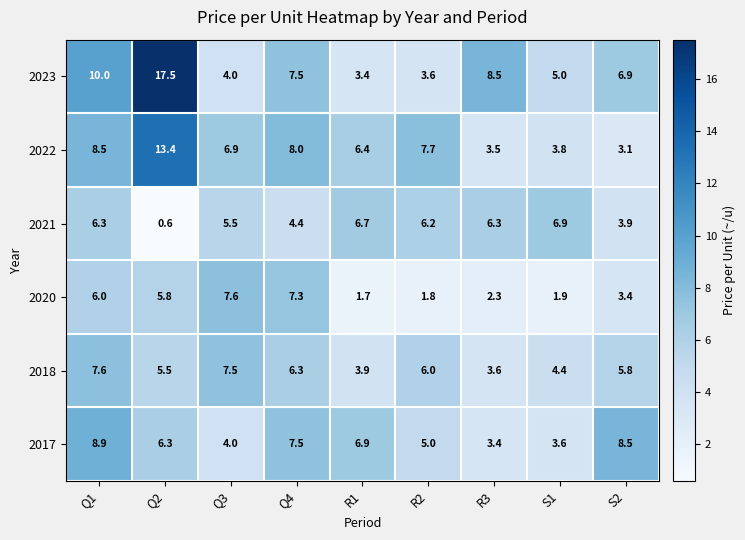

Which series has the largest range (max minus min)?

2023